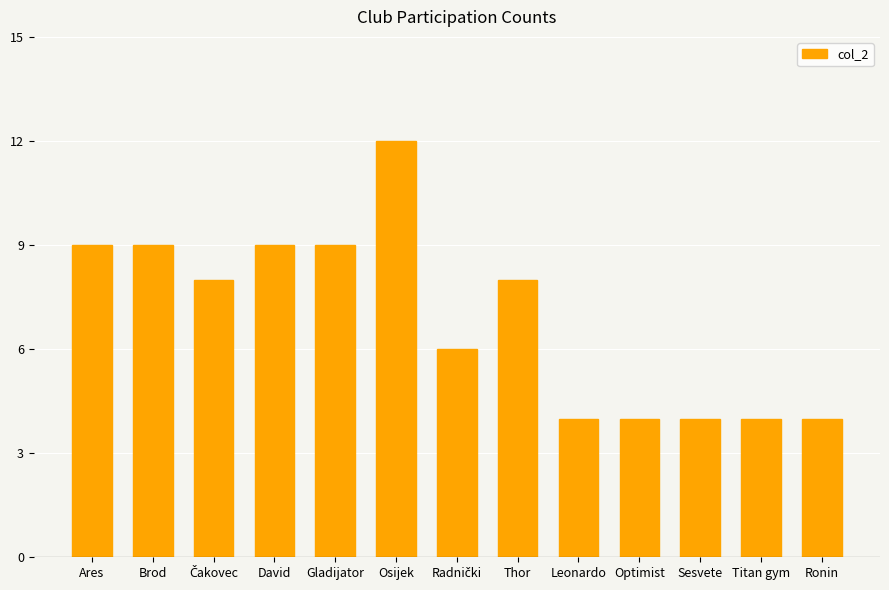

Are the bars horizontal?

No